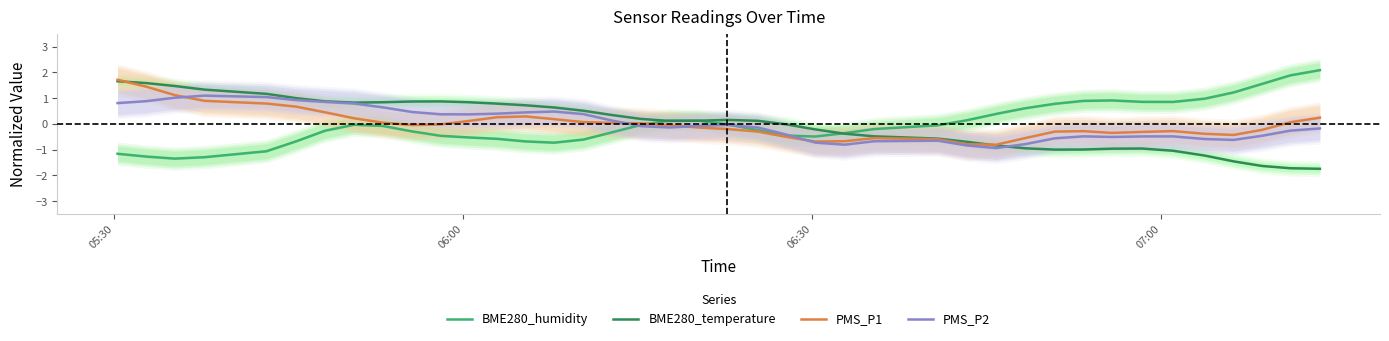

What is the minimum value for BME280_humidity?

-1.4